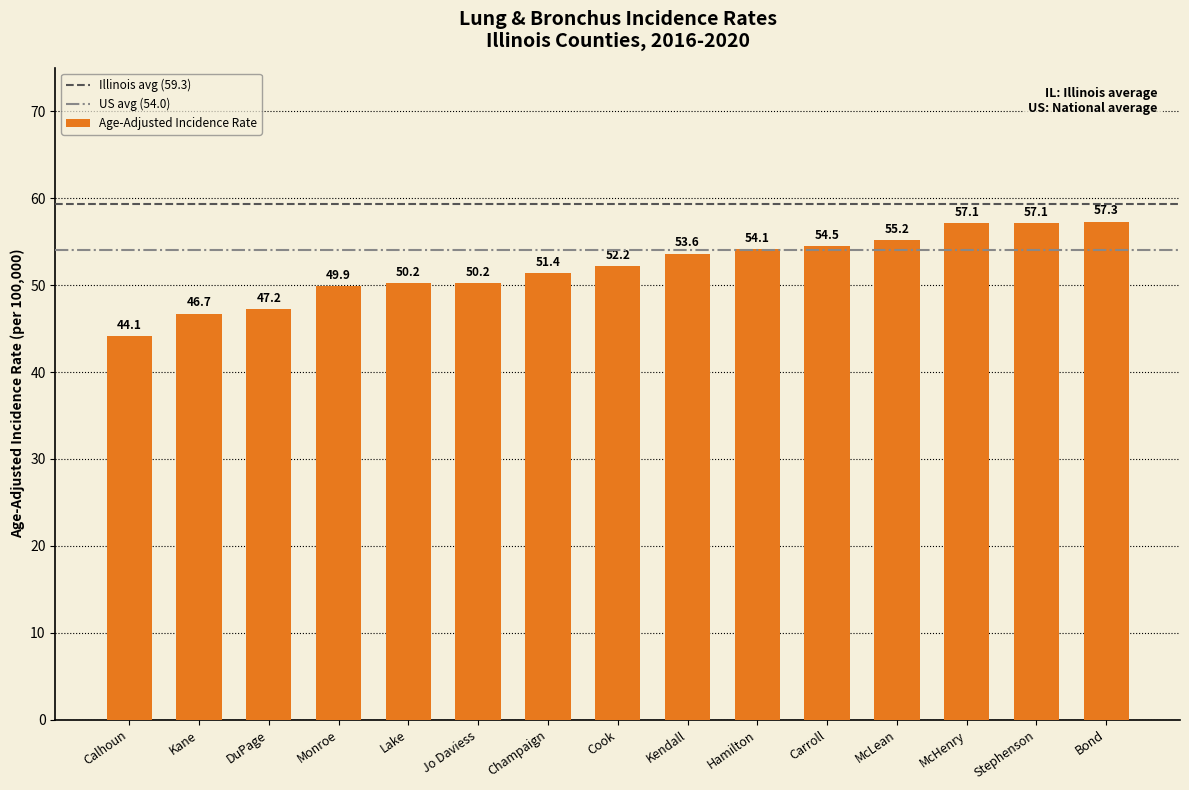

Are the bars horizontal?

No